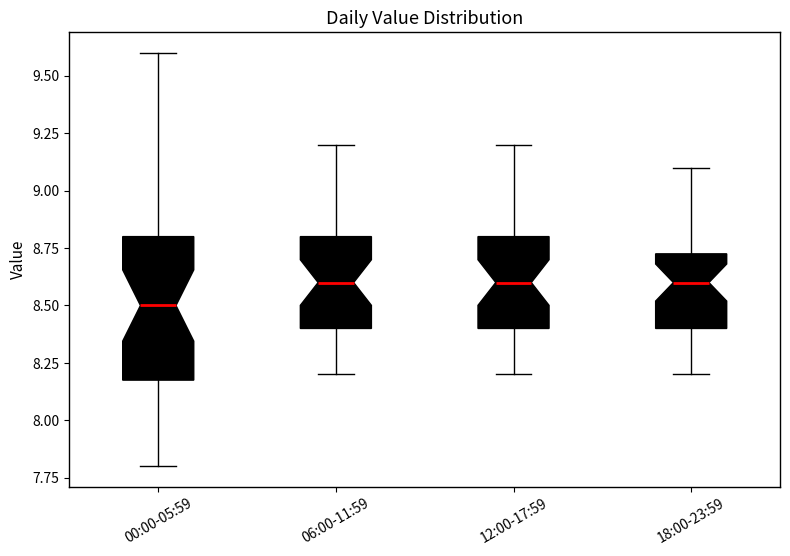

Comparing the boxes themselves (not the whiskers), which one is the tallest?

00:00-05:59